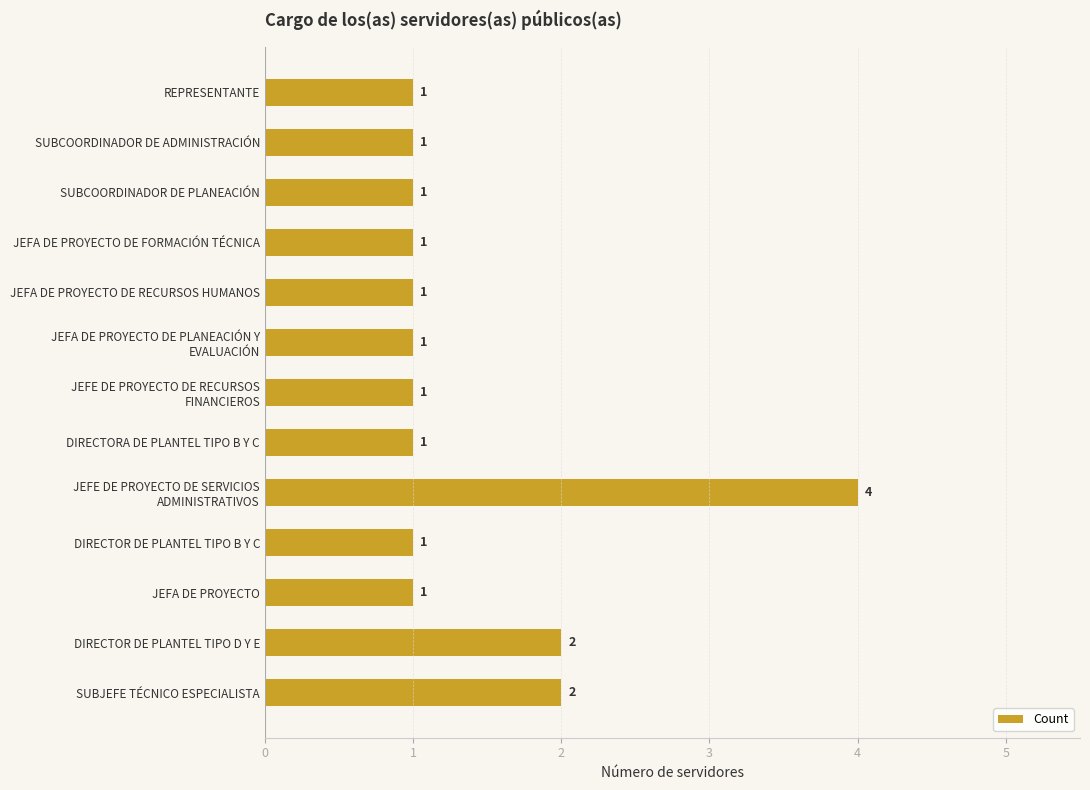

The value at DIRECTOR DE PLANTEL TIPO D Y E is 2. True or false?

True